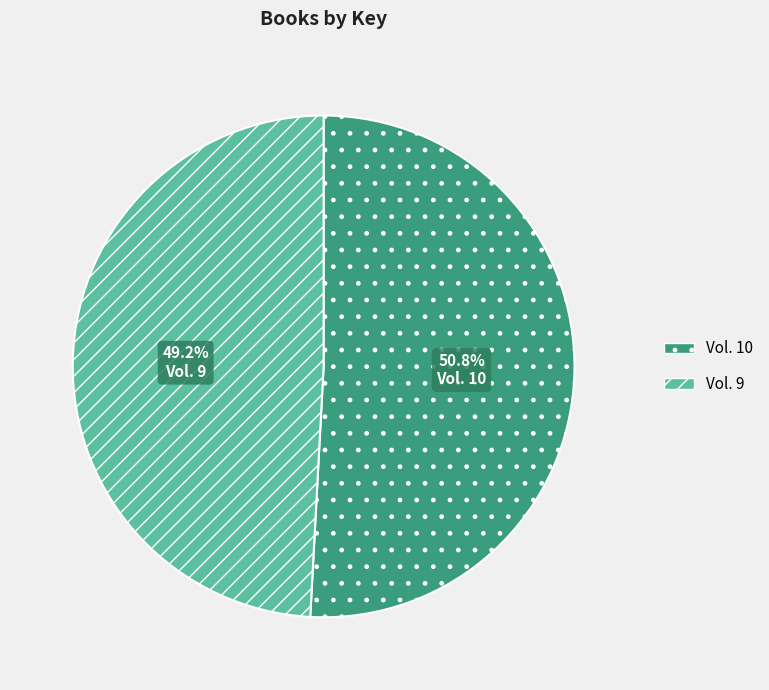

Combined, do Vol. 9 and Vol. 10 account for over 50%?

Yes